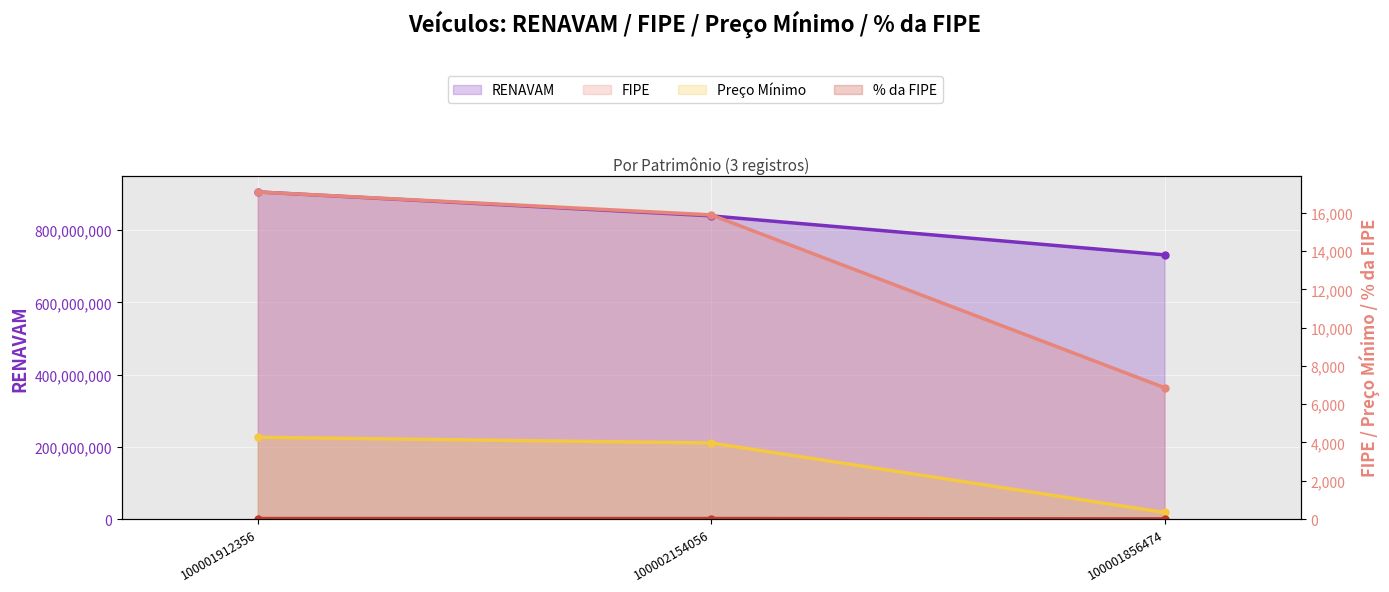

What is the spread (max minus min) of values at 100001856474?

731864819.0